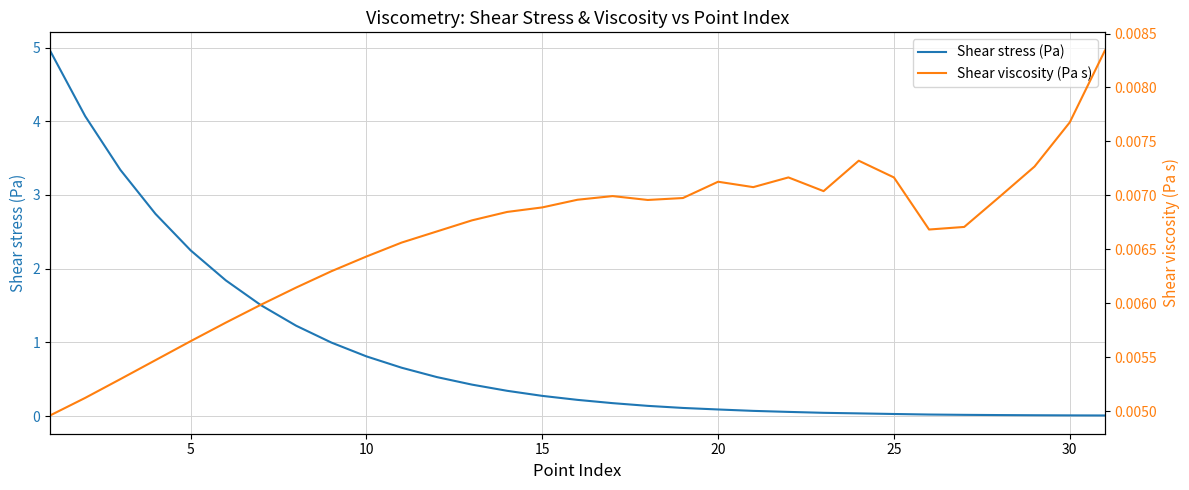

How many data points does each series have?

31